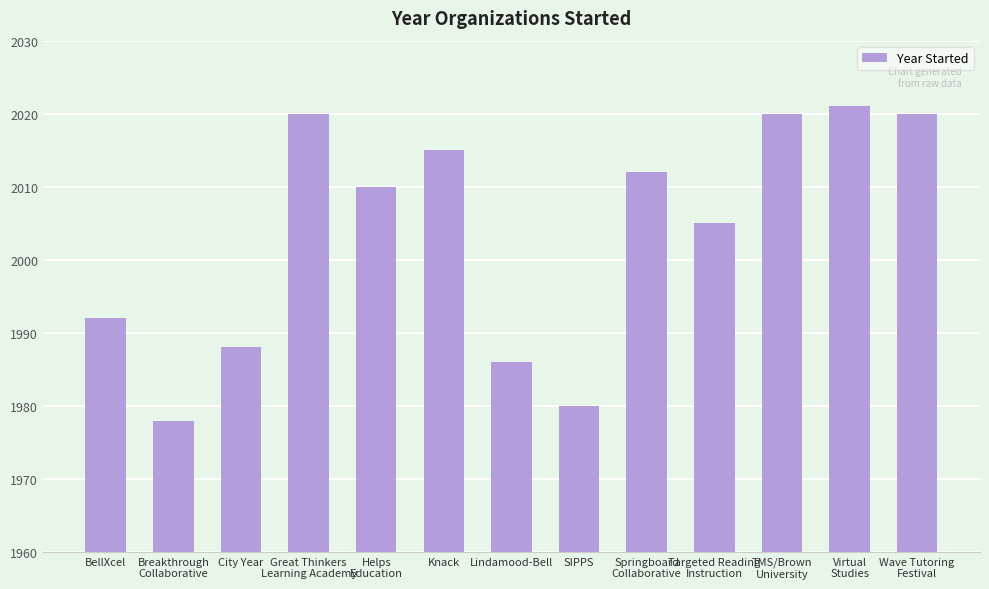

At which category does the chart reach its minimum across all series?

Breakthrough
Collaborative